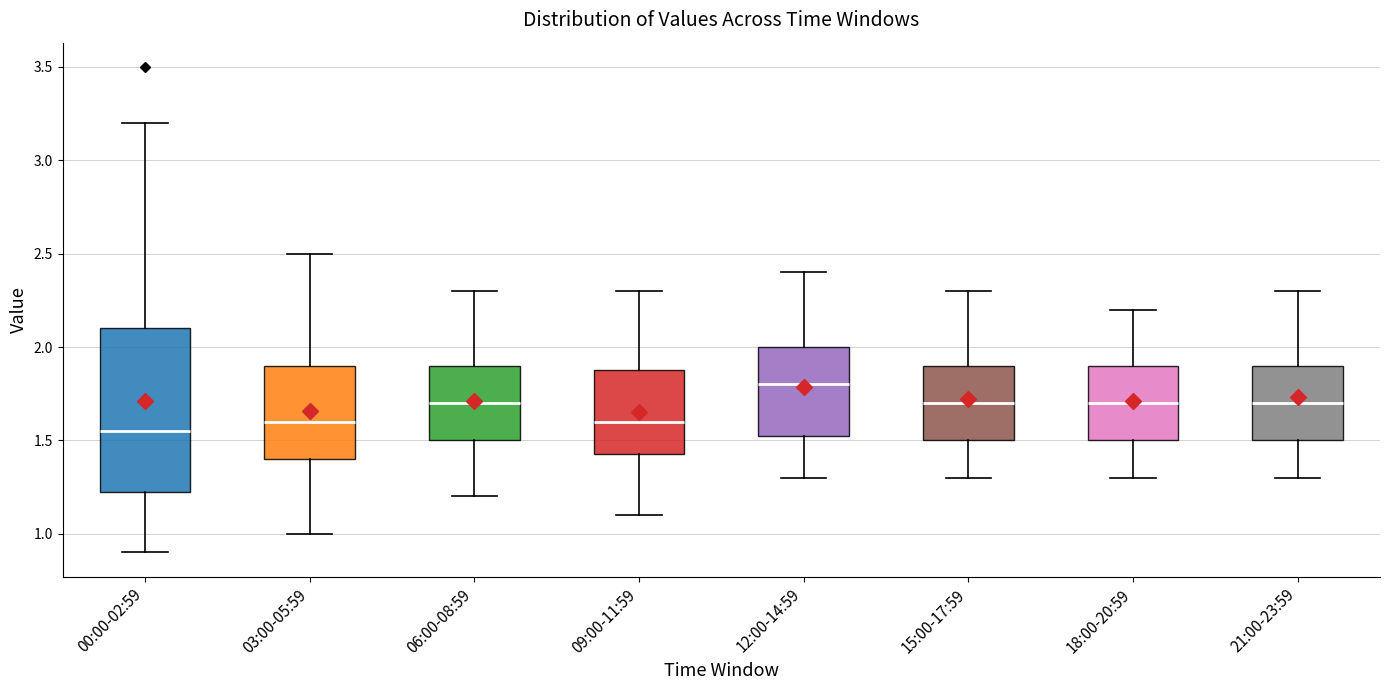

Reading left to right, transcribe this box plot: for each box, give where its median line is, the range the box spans, and where its two whiskers end, as read against the y-axis. The values are not printed on the chart, so give them approximately, as read against the axis.

00:00-02:59: median 1.55, box 1.25 to 2.10, whiskers 0.90 to 3.20
03:00-05:59: median 1.60, box 1.40 to 1.90, whiskers 1.00 to 2.50
06:00-08:59: median 1.70, box 1.50 to 1.90, whiskers 1.20 to 2.30
09:00-11:59: median 1.60, box 1.45 to 1.90, whiskers 1.10 to 2.30
12:00-14:59: median 1.80, box 1.55 to 2.00, whiskers 1.30 to 2.40
15:00-17:59: median 1.70, box 1.50 to 1.90, whiskers 1.30 to 2.30
18:00-20:59: median 1.70, box 1.50 to 1.90, whiskers 1.30 to 2.20
21:00-23:59: median 1.70, box 1.50 to 1.90, whiskers 1.30 to 2.30